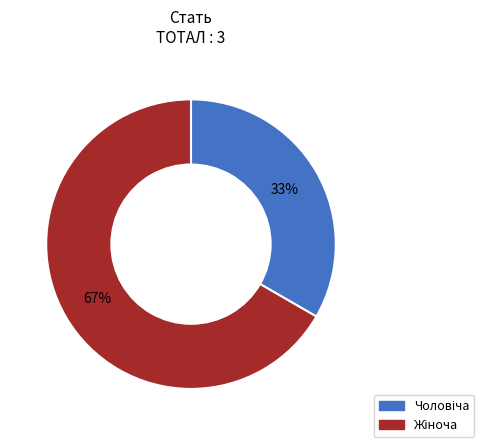

To the nearest percent, what is the average slice percentage?

50%